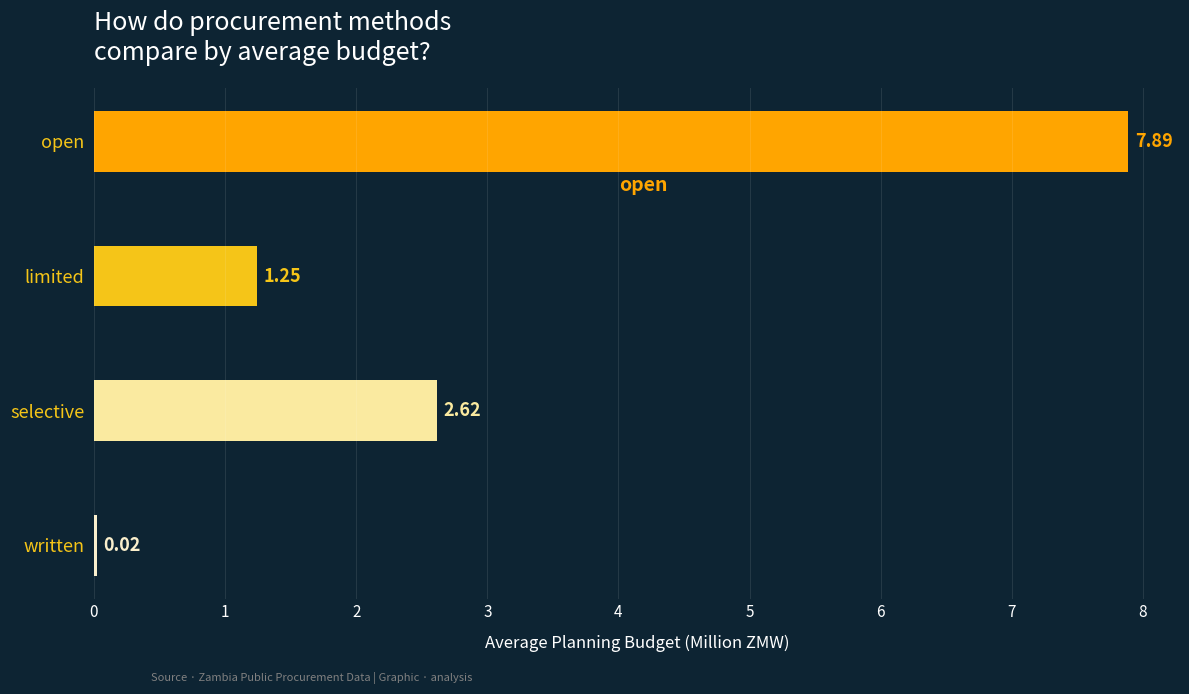

What is the sum of all values?

11.8